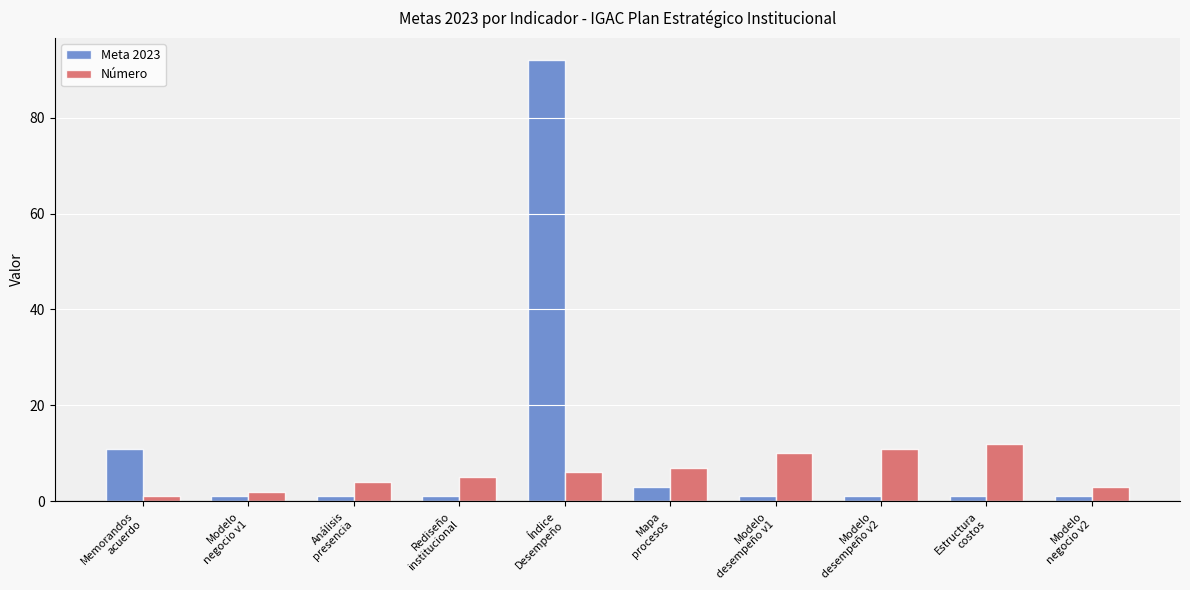

Is the value of Número at Análisis
presencia greater than the value of Meta 2023 at Memorandos
acuerdo?

No